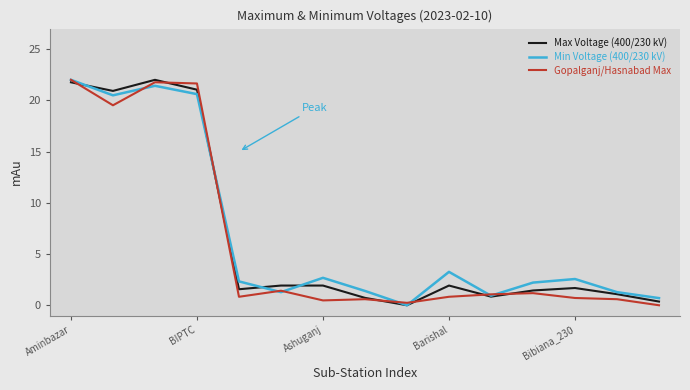

What is the maximum value for Gopalganj/Hasnabad Max?

22.0